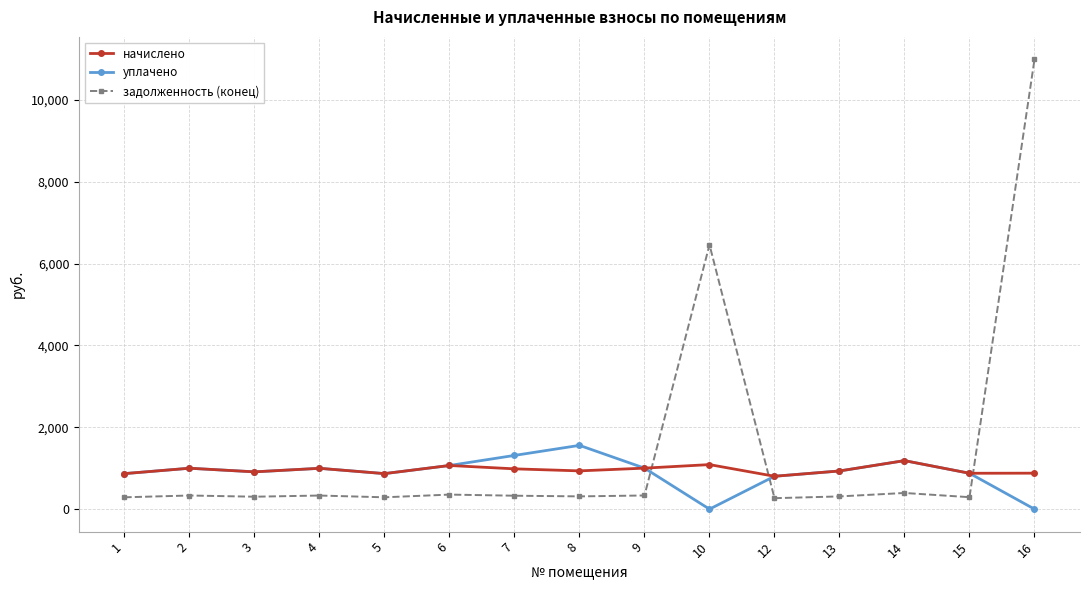

True or false: уплачено has more than 2 points higher than both neighbors.

True